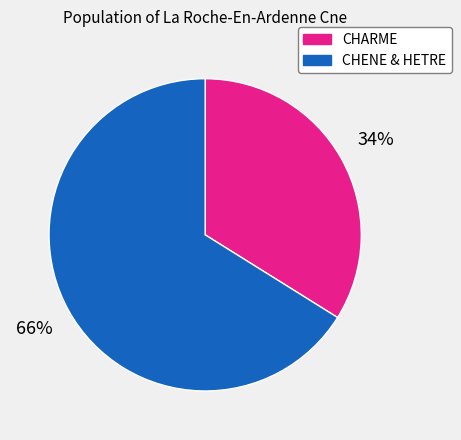

Rank the categories by value from highest to lowest.

CHENE & HETRE, CHARME